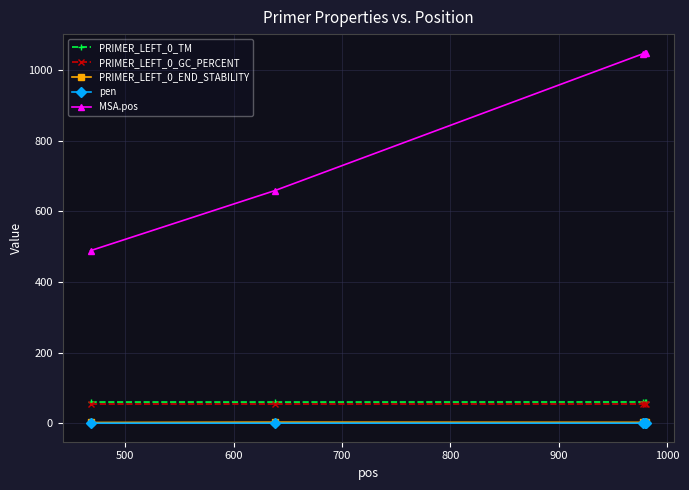

Which series has the largest total across all categories?

MSA.pos